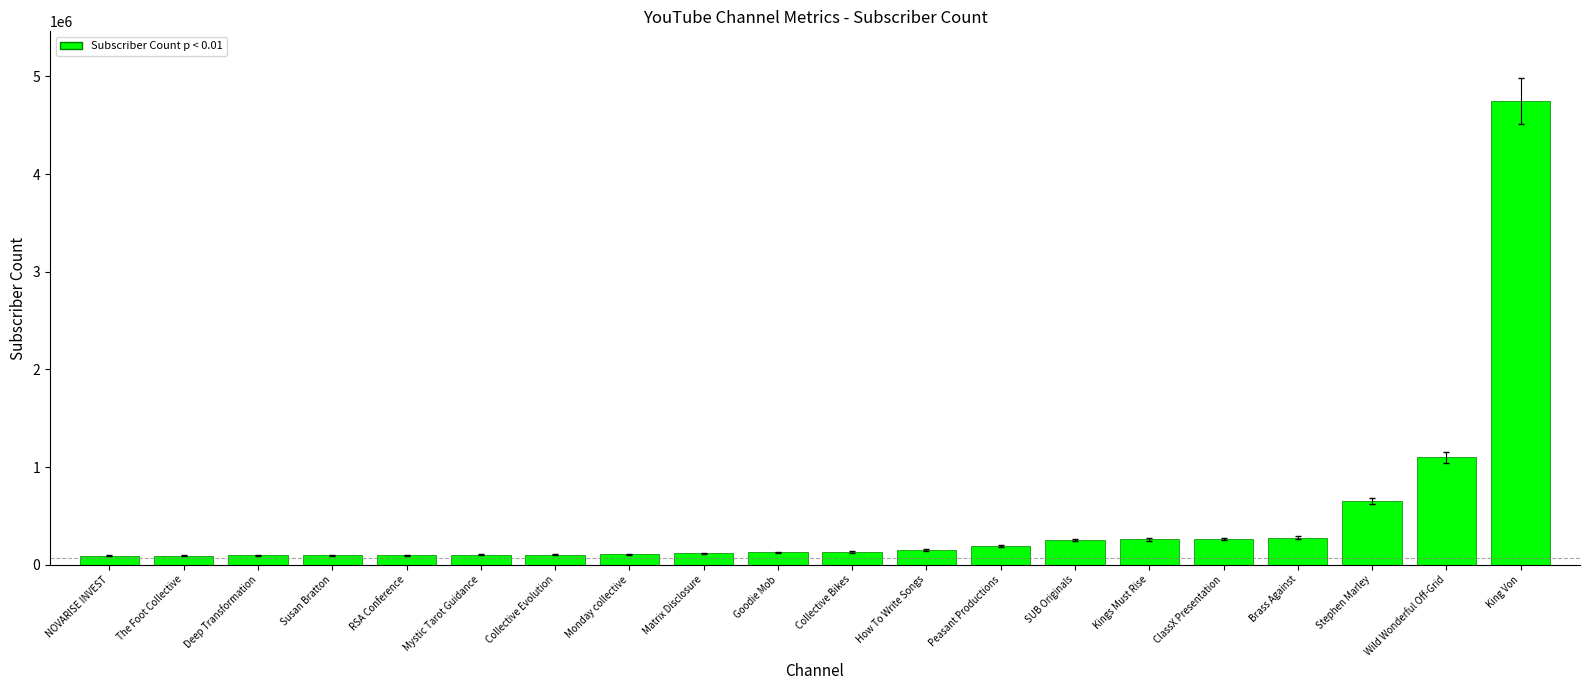

What is the label of the 4th bar from the left?

Susan Bratton